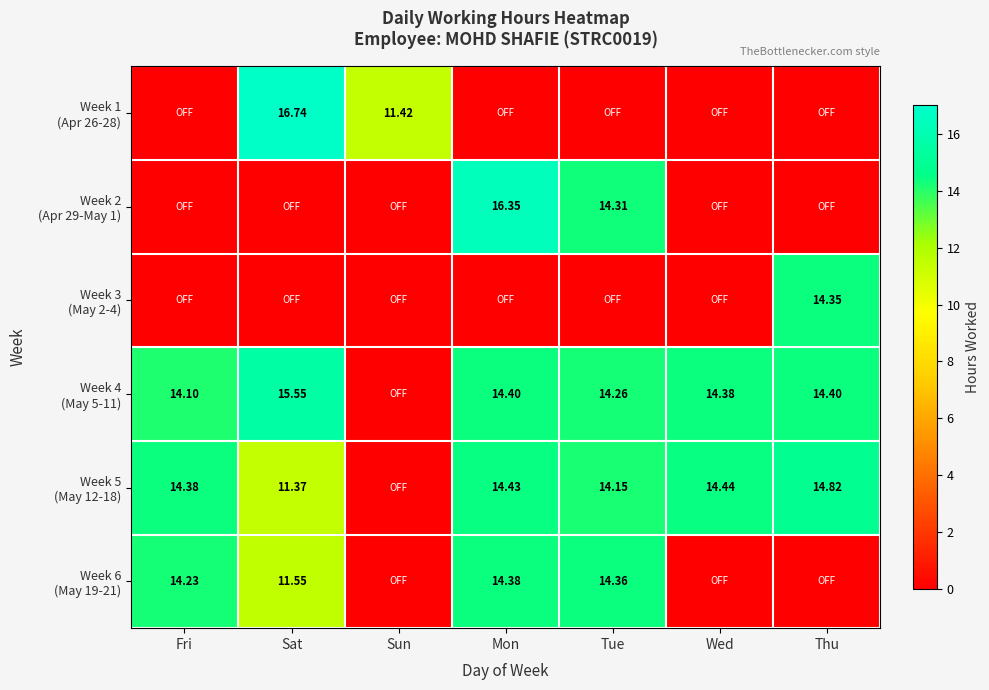

What is the maximum value for Week 1 (Apr 26-28)?

16.7